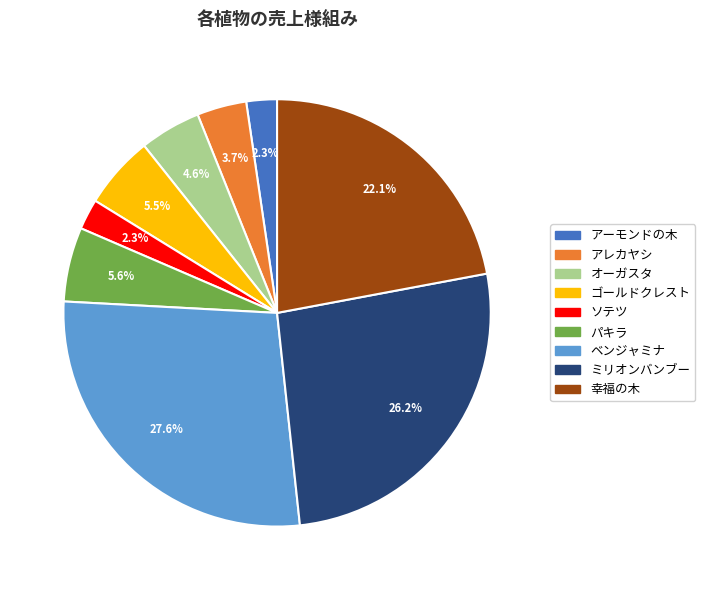

Does アーモンドの木 account for over 50% of the chart?

No